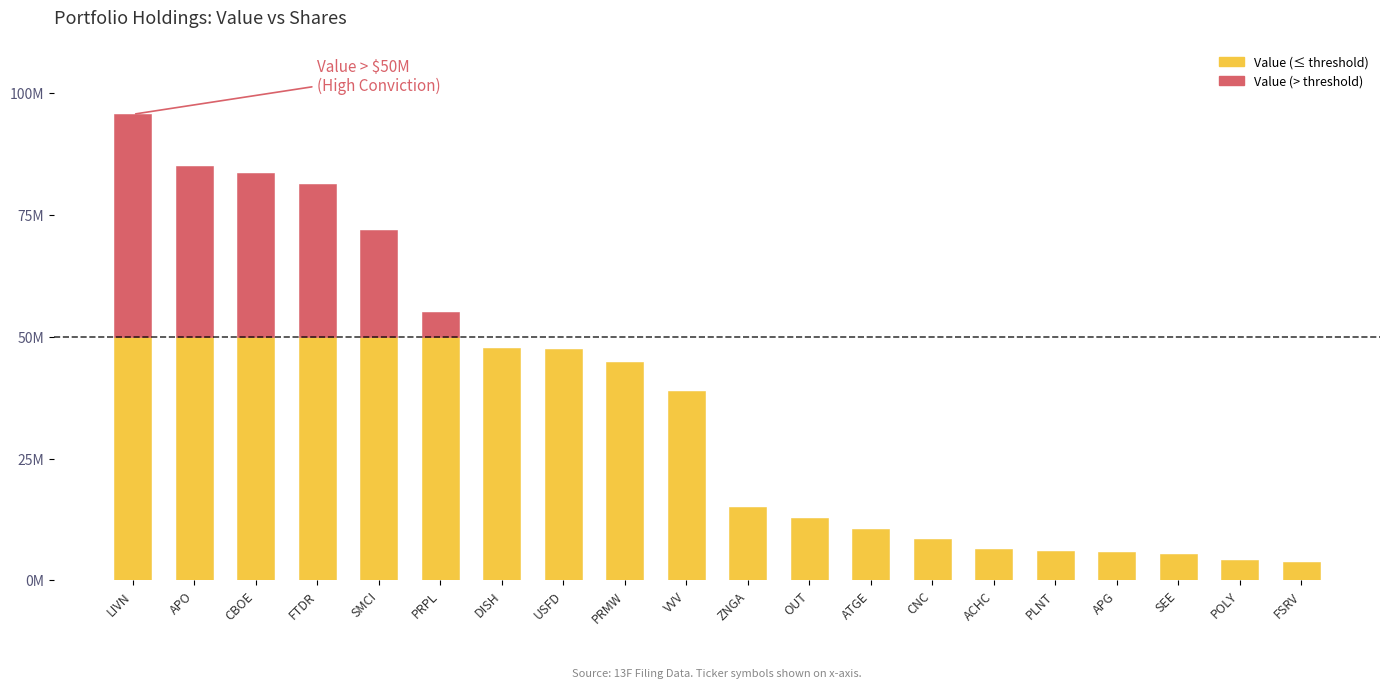

What is the label of the 20th bar from the right?

LIVN